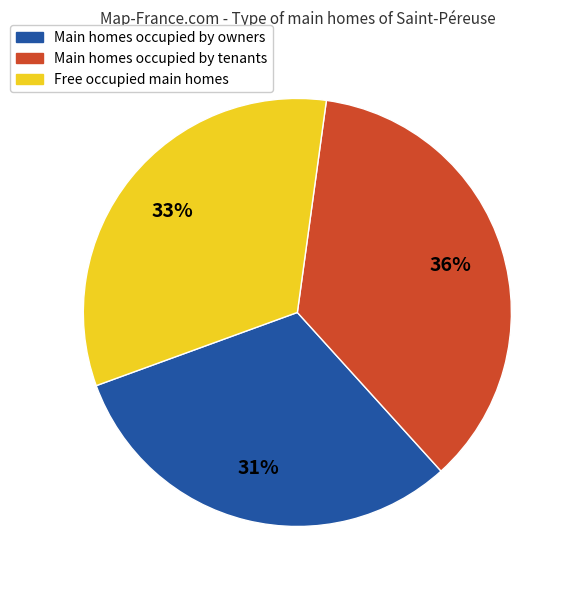

To the nearest percent, what is the average slice percentage?

33%